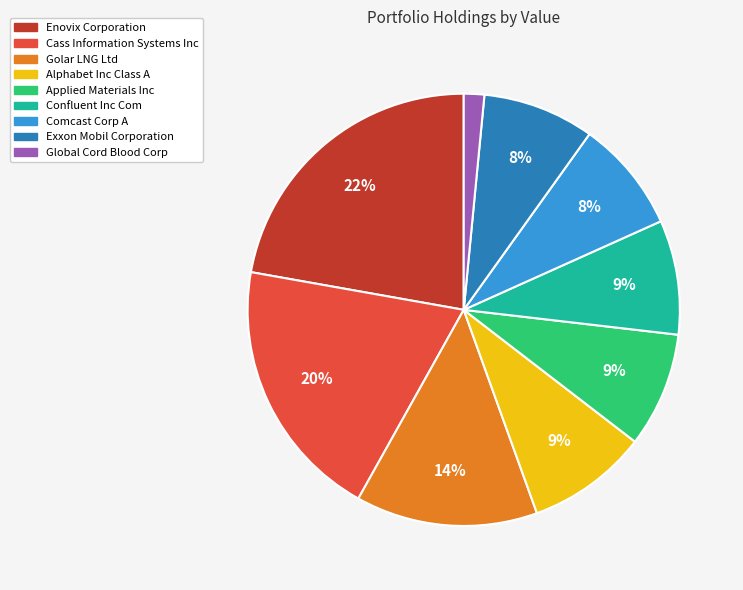

To the nearest percent, what percentage of the pie is Global Cord Blood Corp?

2%